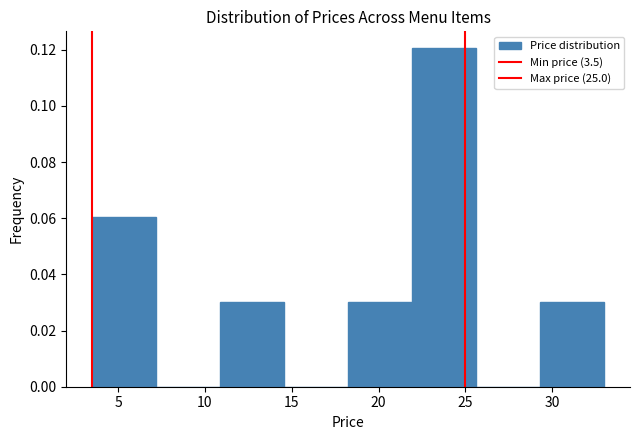

Reading left to right, transcribe this chart: for each bar, give the range it covers on the x-axis and its height. Neither the bar edges nor the heights are printed on the chart, so give them approximately, as read against the axes.

3.5 to 7.0: 0.06
7.0 to 11.0: 0
11.0 to 14.5: 0.03
14.5 to 18.5: 0
18.5 to 22.0: 0.03
22.0 to 25.5: 0.12
25.5 to 29.5: 0
29.5 to 33.0: 0.03